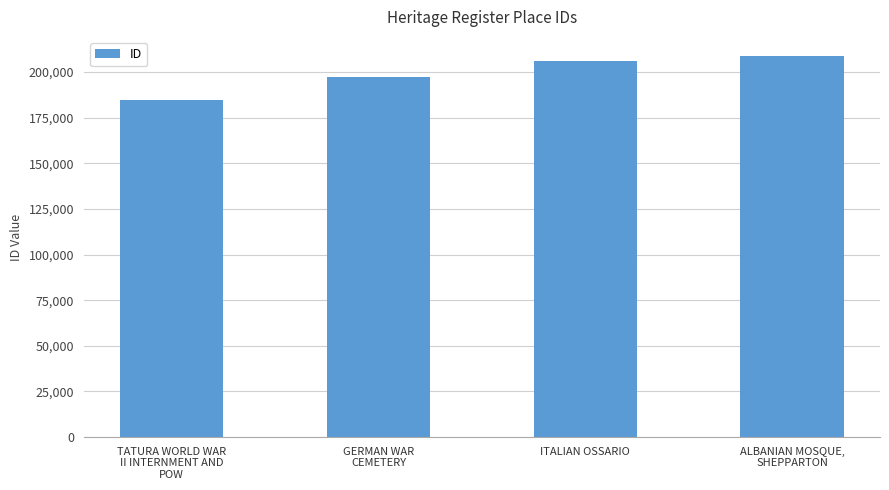

What is the minimum value shown in the chart?

184631